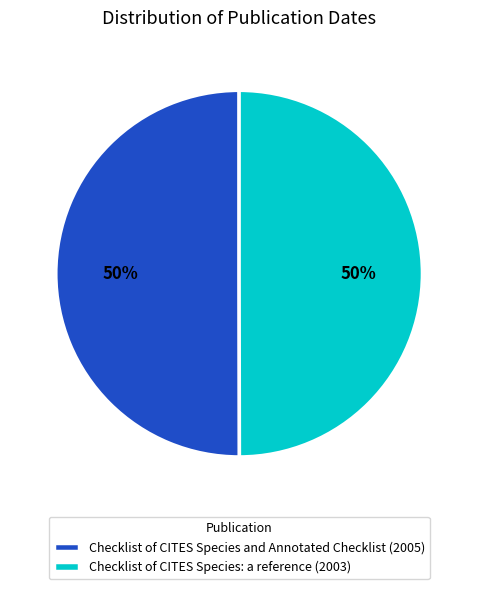

To the nearest percent, what portion does Checklist of CITES Species and Annotated Checklist (2005) represent?

50%